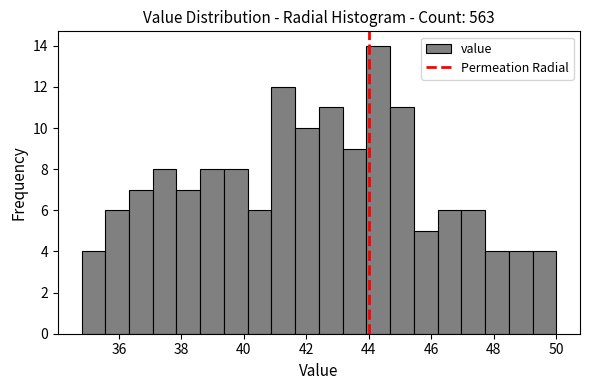

Read against the x-axis, roughly where is the centre of the tallest bar?

44.4